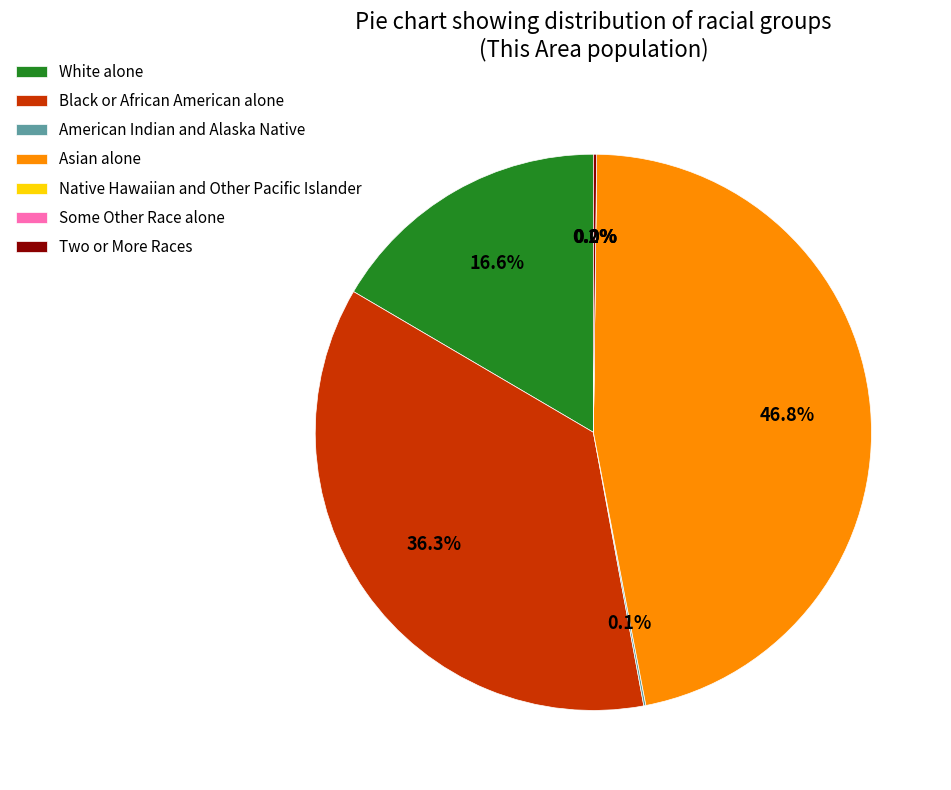

To the nearest percent, what is the difference between the largest and smallest slice percentages?

47%